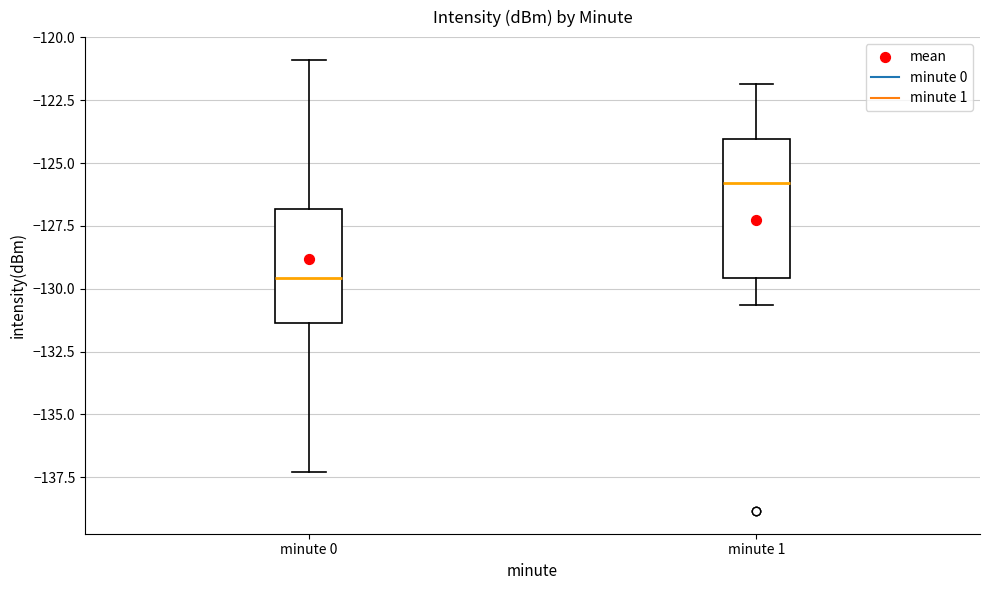

Which box's median line is the lowest?

minute 0